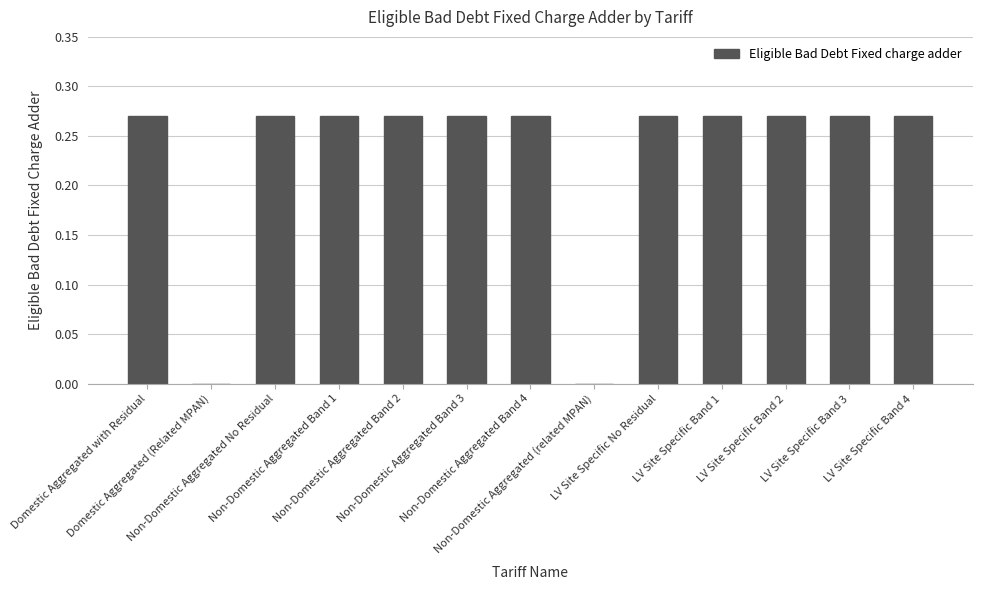

What is the greatest value displayed?

0.3